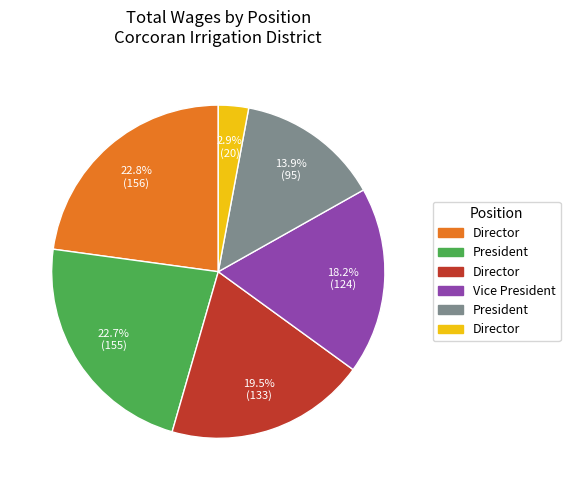

Does any single category account for the majority?

No